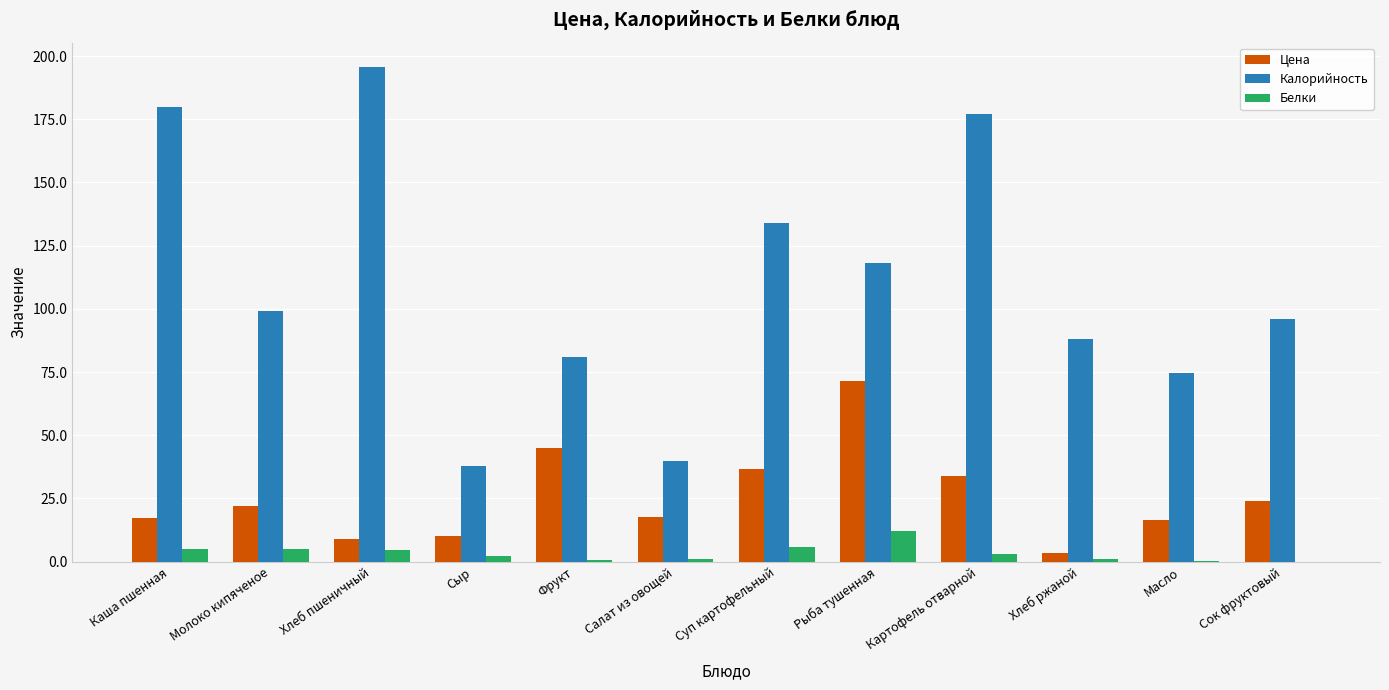

What is the maximum value for Калорийность?

195.5